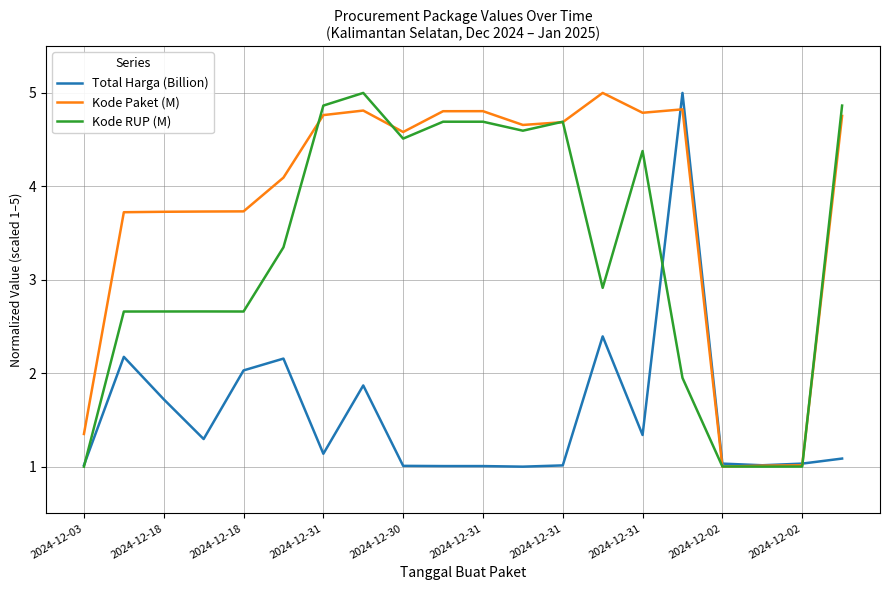

True or false: Kode Paket (M) and Kode RUP (M) cross at least once.

True